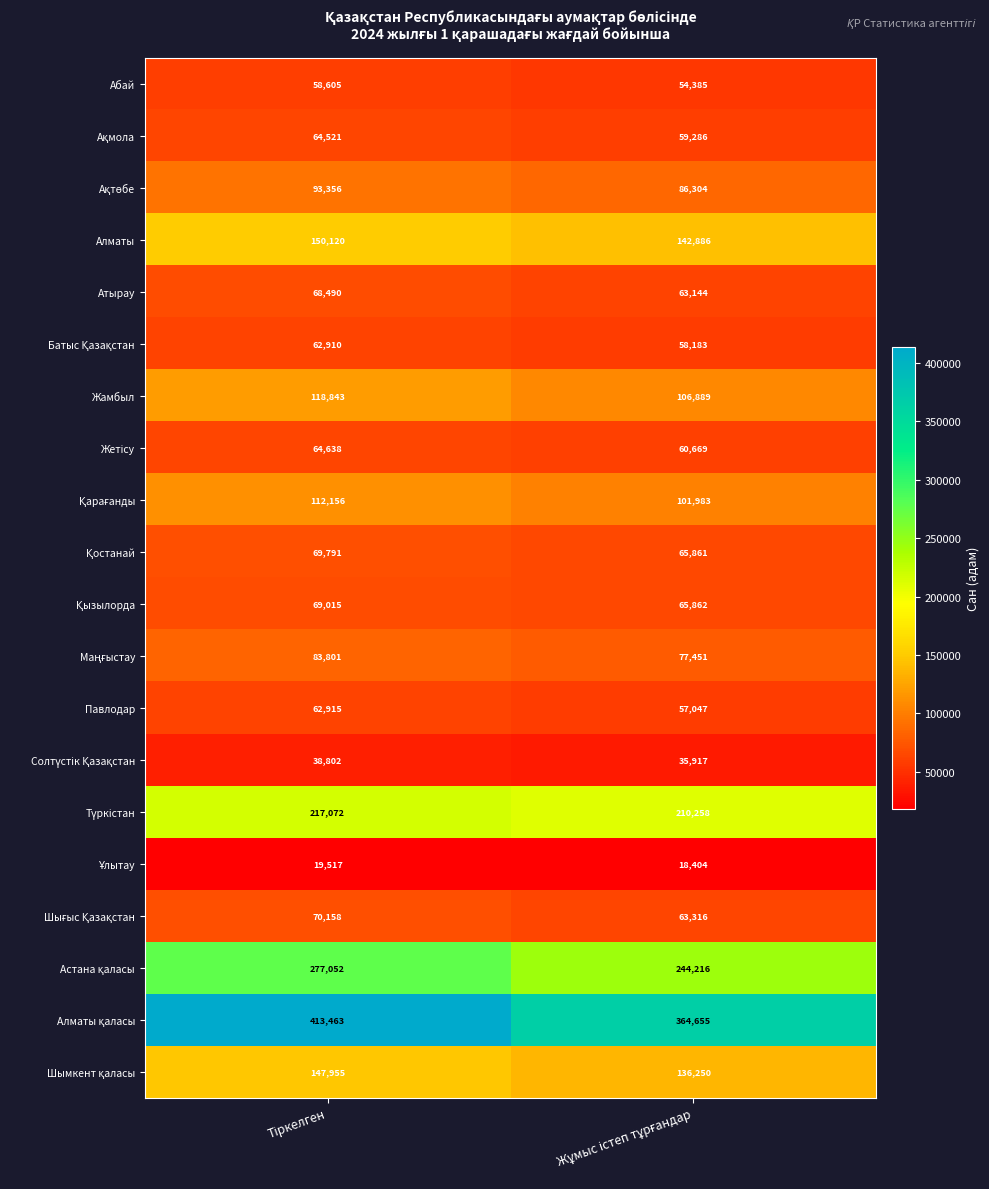

What is the maximum value shown in the chart?

413463